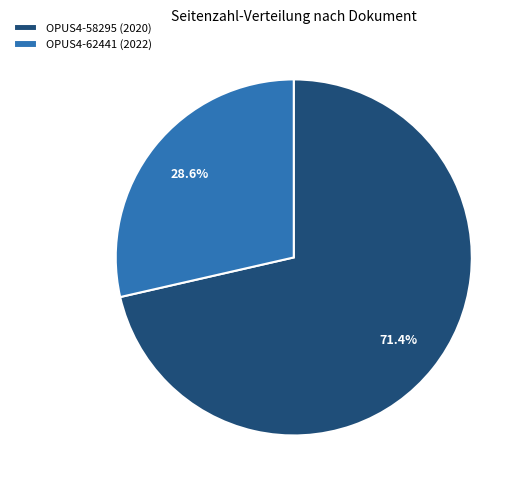

Is OPUS4-62441 (2022) the majority of the pie?

No